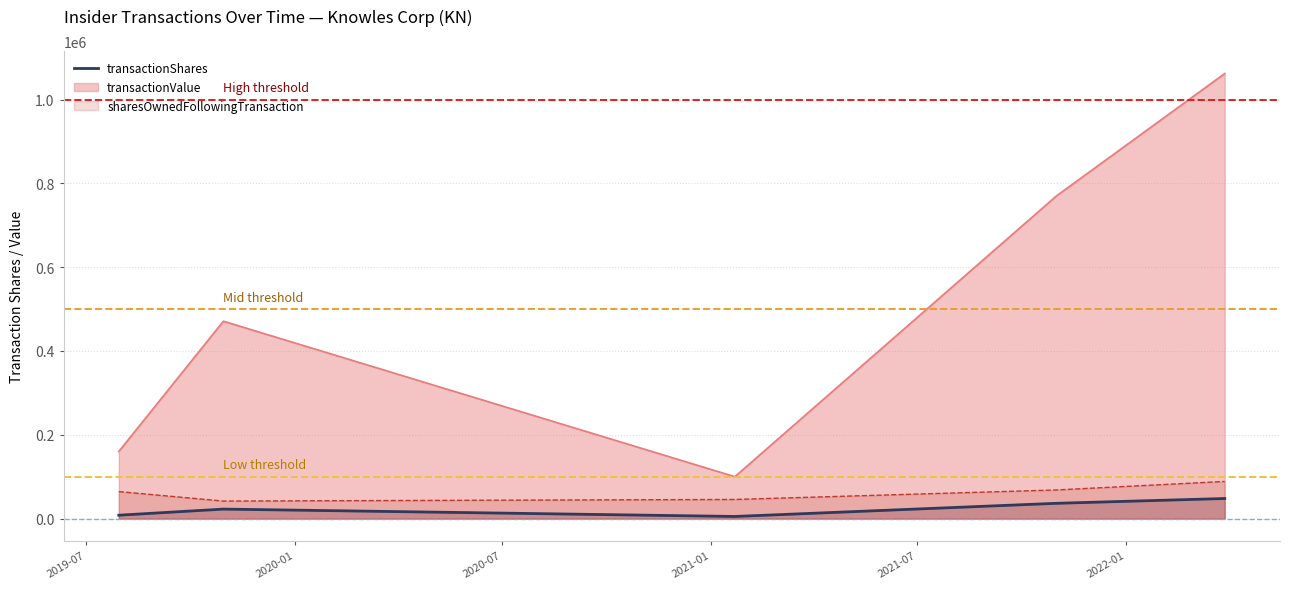

What is the difference between the second highest and minimum values in the transactionShares series?

31419